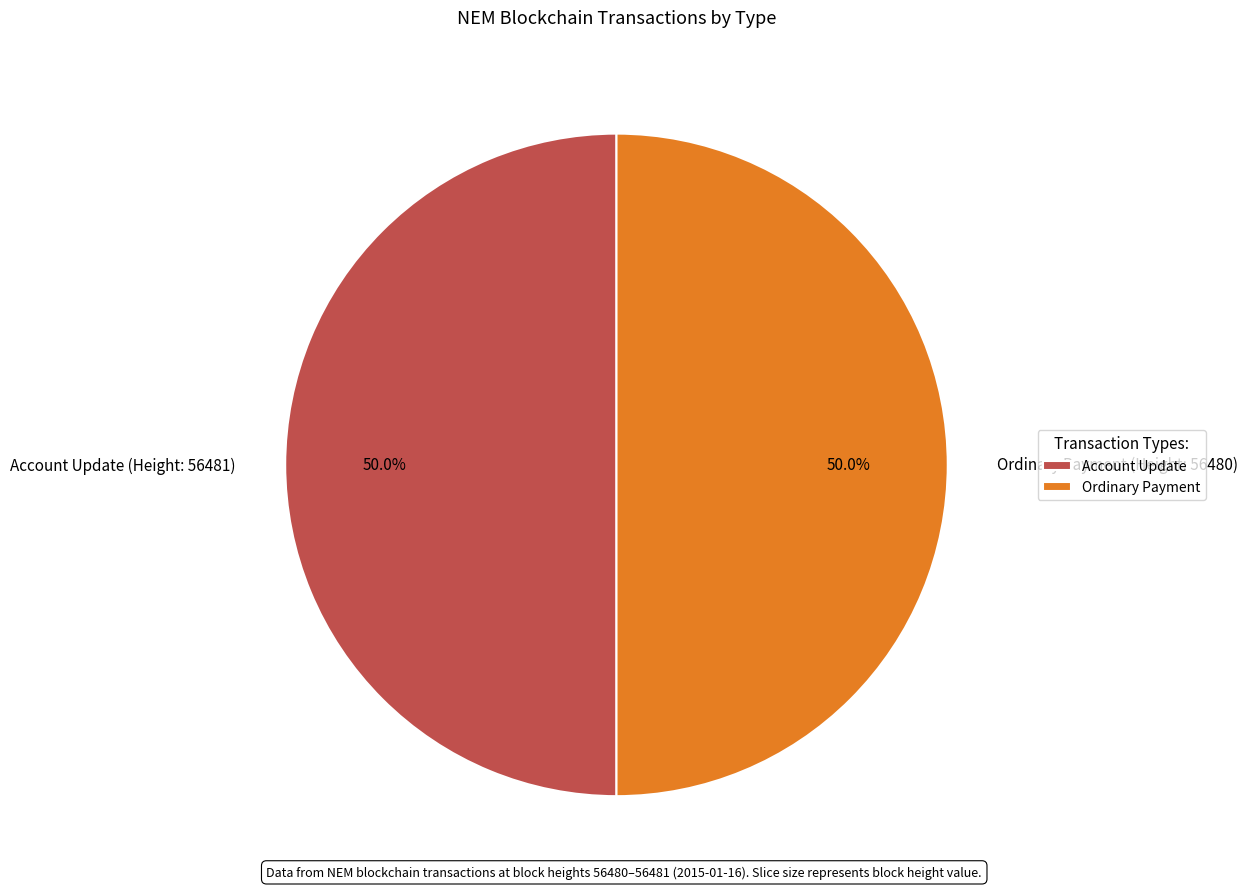

Combined, what portion of the pie is Ordinary Payment and Account Update?

100.0%